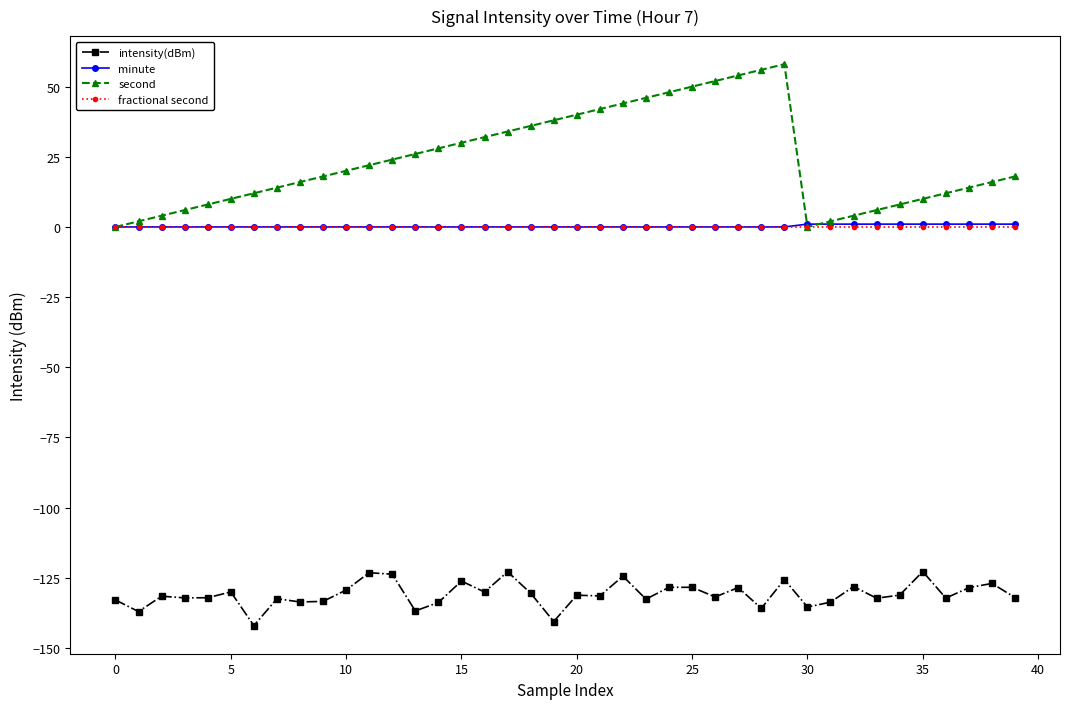

What is the value of the intensity(dBm) point at the 12th from the left?

-123.2